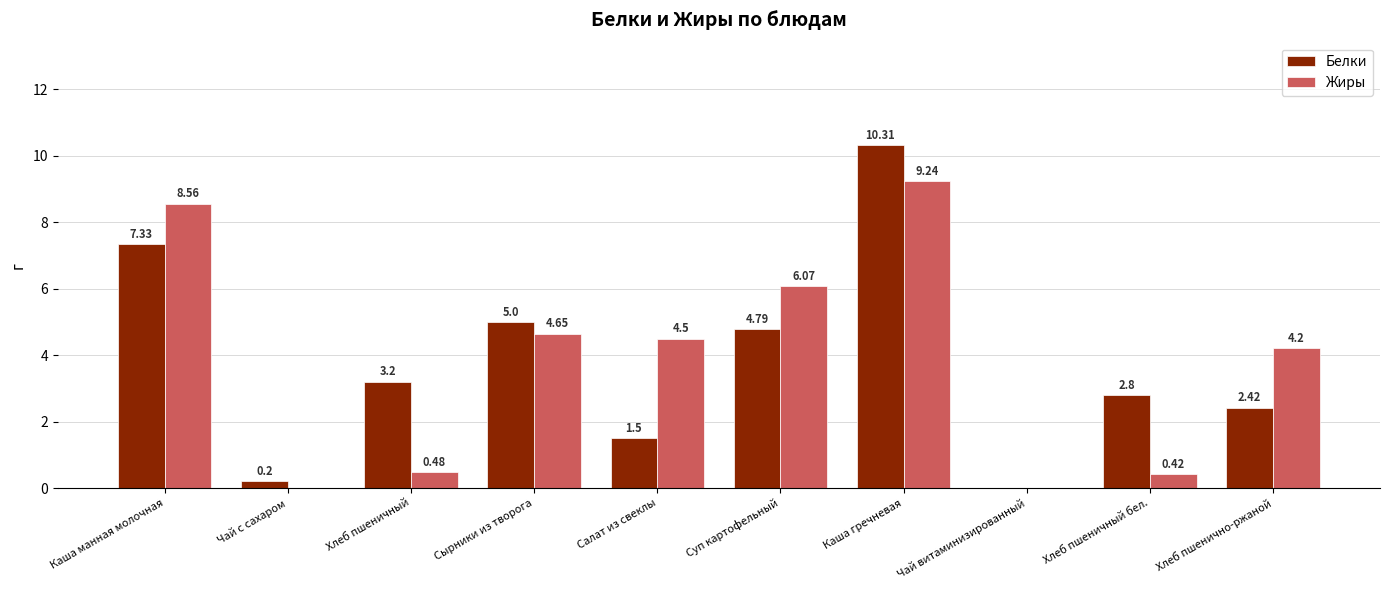

Between Хлеб пшеничный and Каша гречневая, which series saw the biggest shift?

Жиры